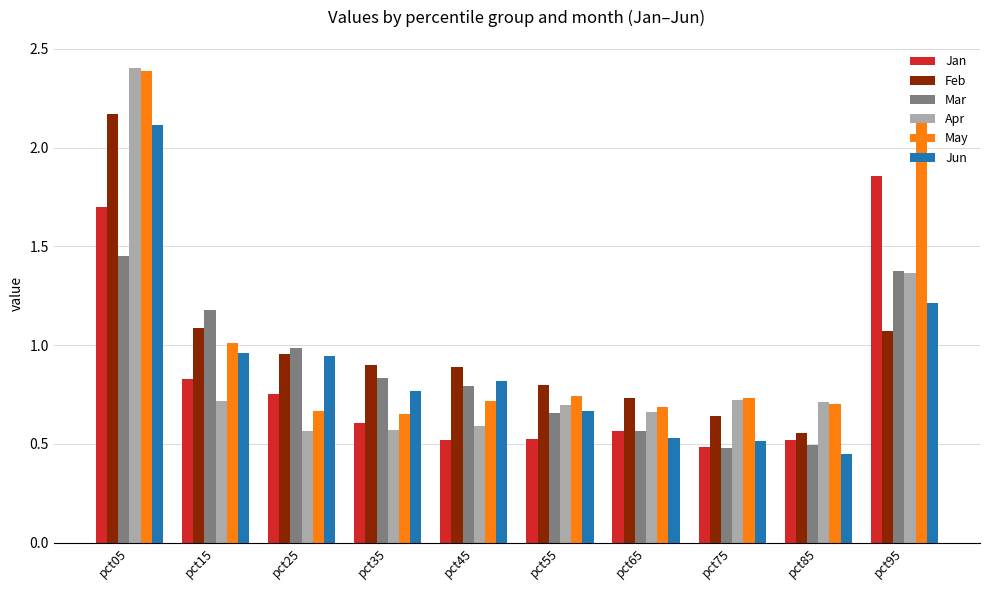

Does the chart contain any negative values?

No